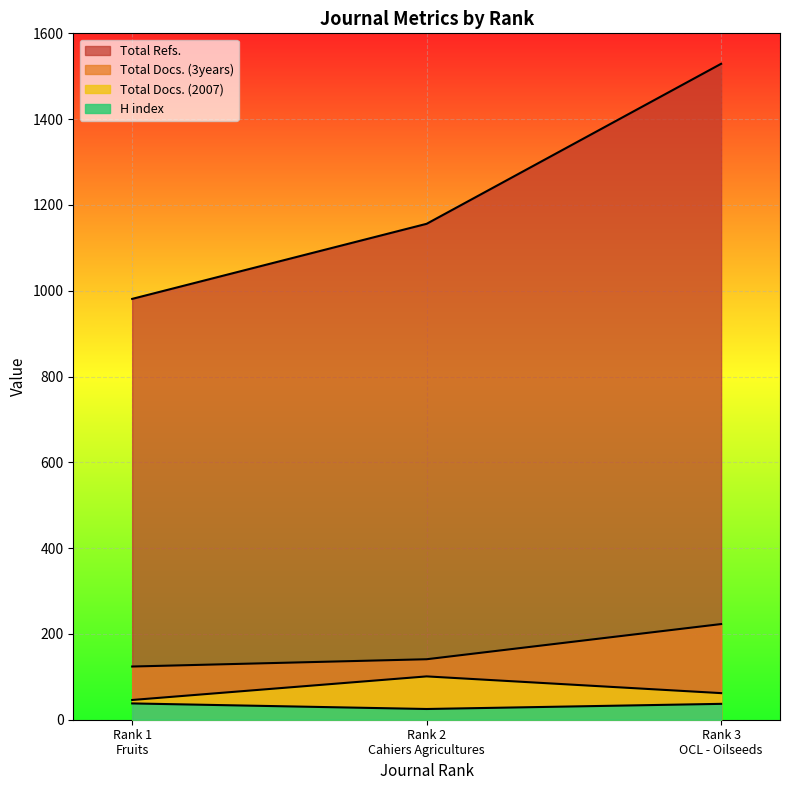

Which series has the widest spread of values?

Total Refs.